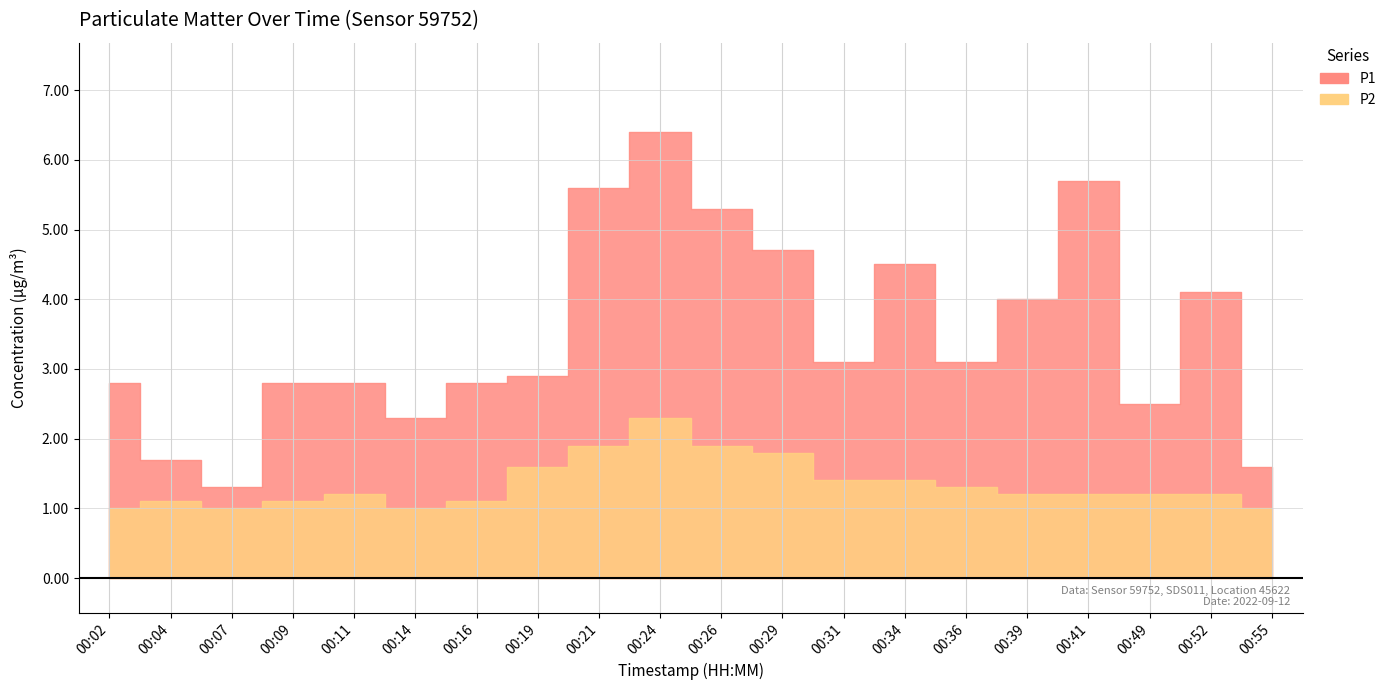

True or false: P2 and P1 intersect in this chart.

False